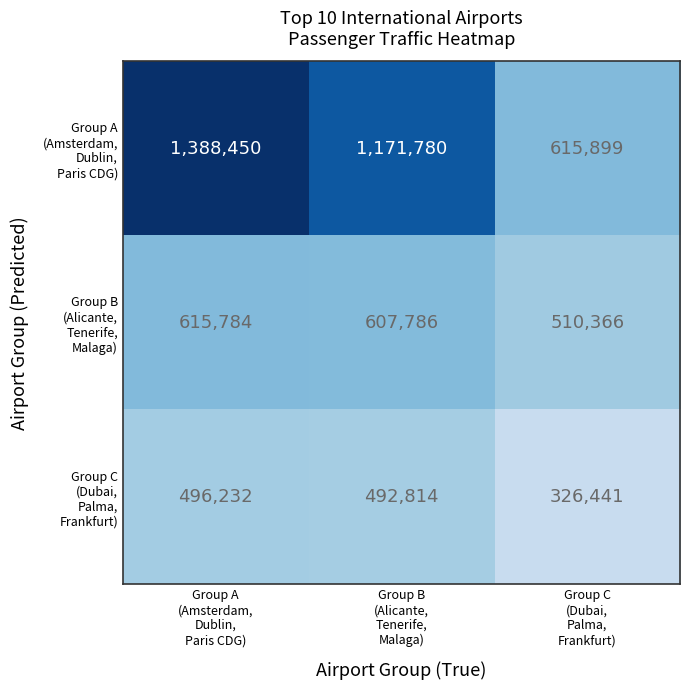

What is the maximum value shown in the chart?

1388450